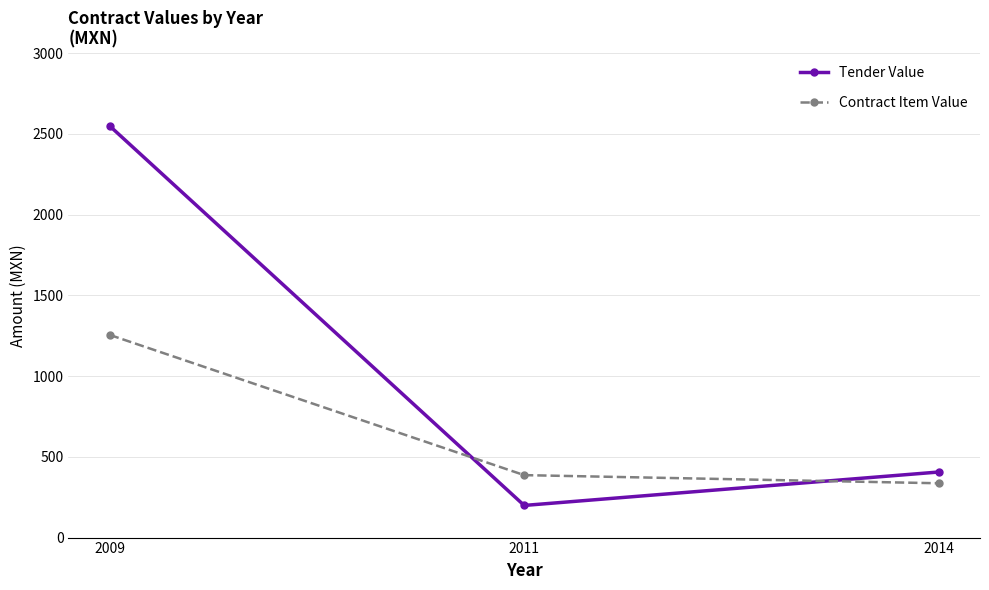

The Contract Item Value series shows 561.8 at 2009. True or false?

False